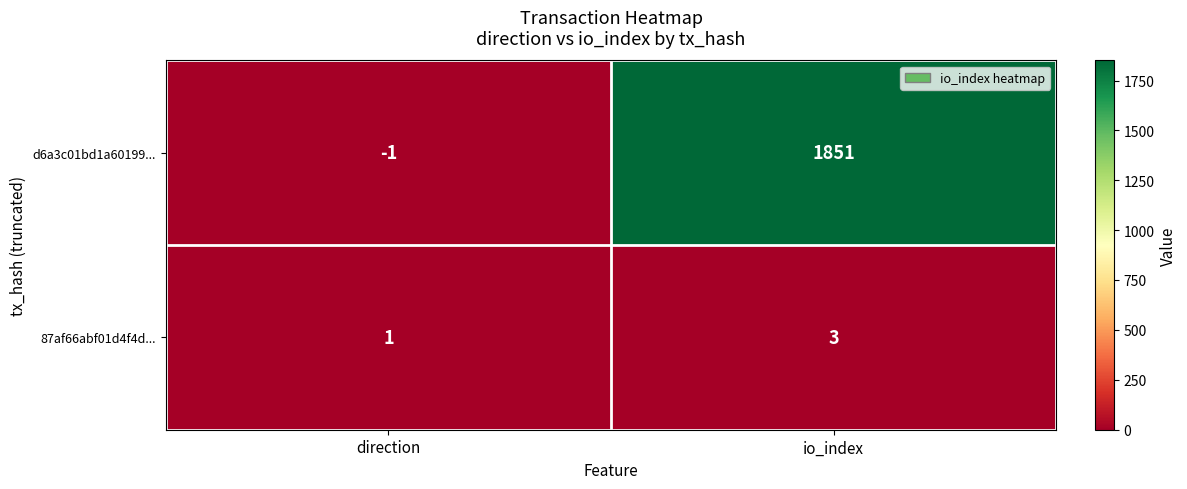

At which category is the sum across all series the highest?

io_index